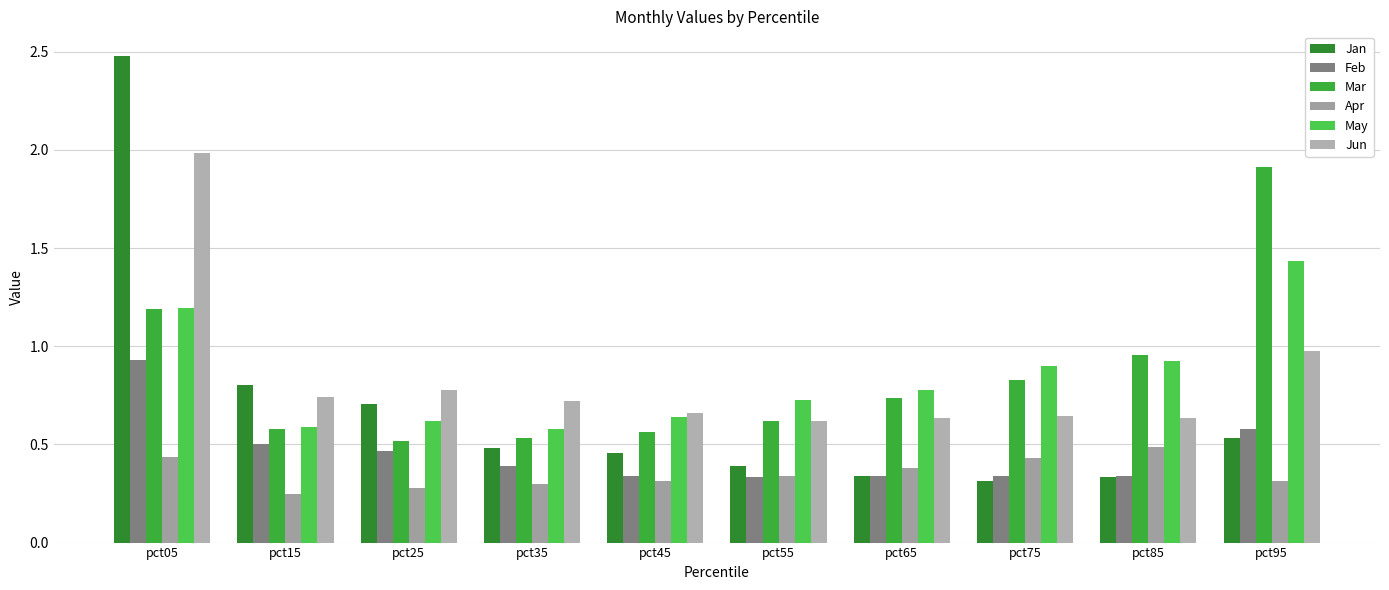

Which label corresponds to the largest value in the chart?

pct05